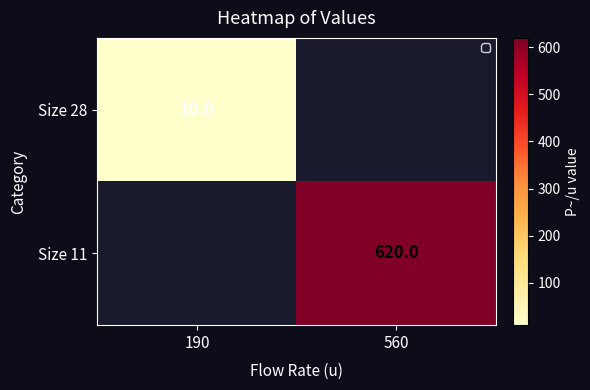

The Size 11 series shows 317 at 560. True or false?

False